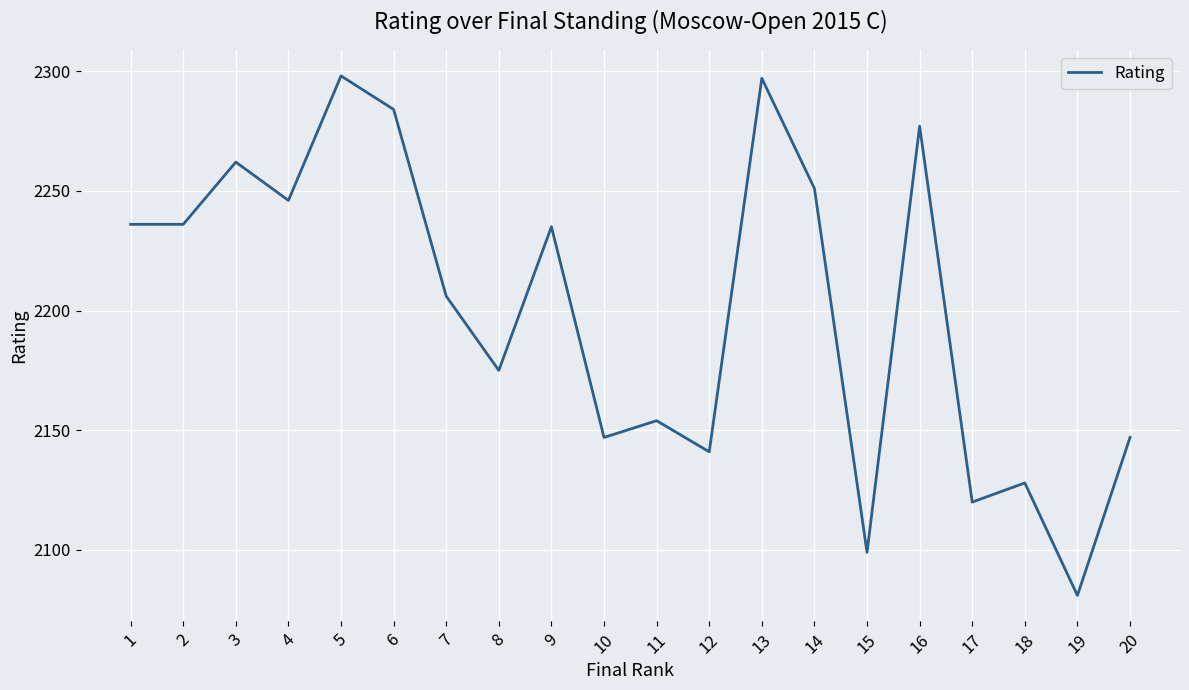

Approximately how many times larger is the value at 7 compared to 17?

1.0